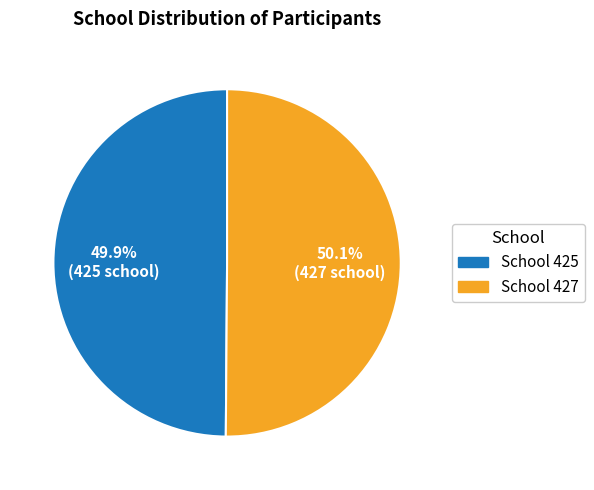

Does any single category account for the majority?

Yes